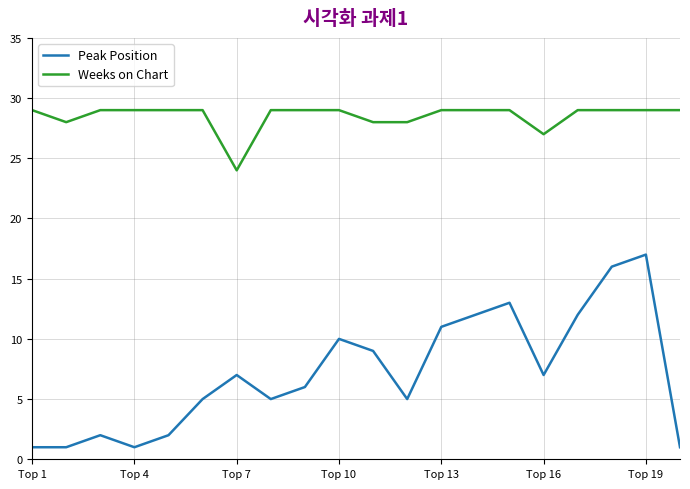

True or false: Weeks on Chart and Peak Position intersect in this chart.

False